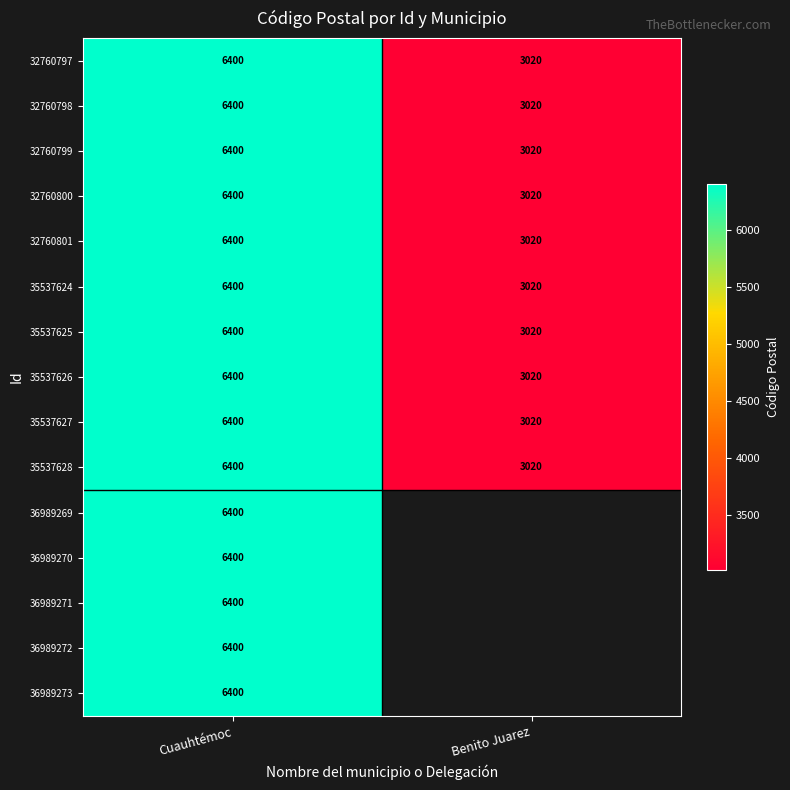

What is the highest value of the 35537624 series?

6400